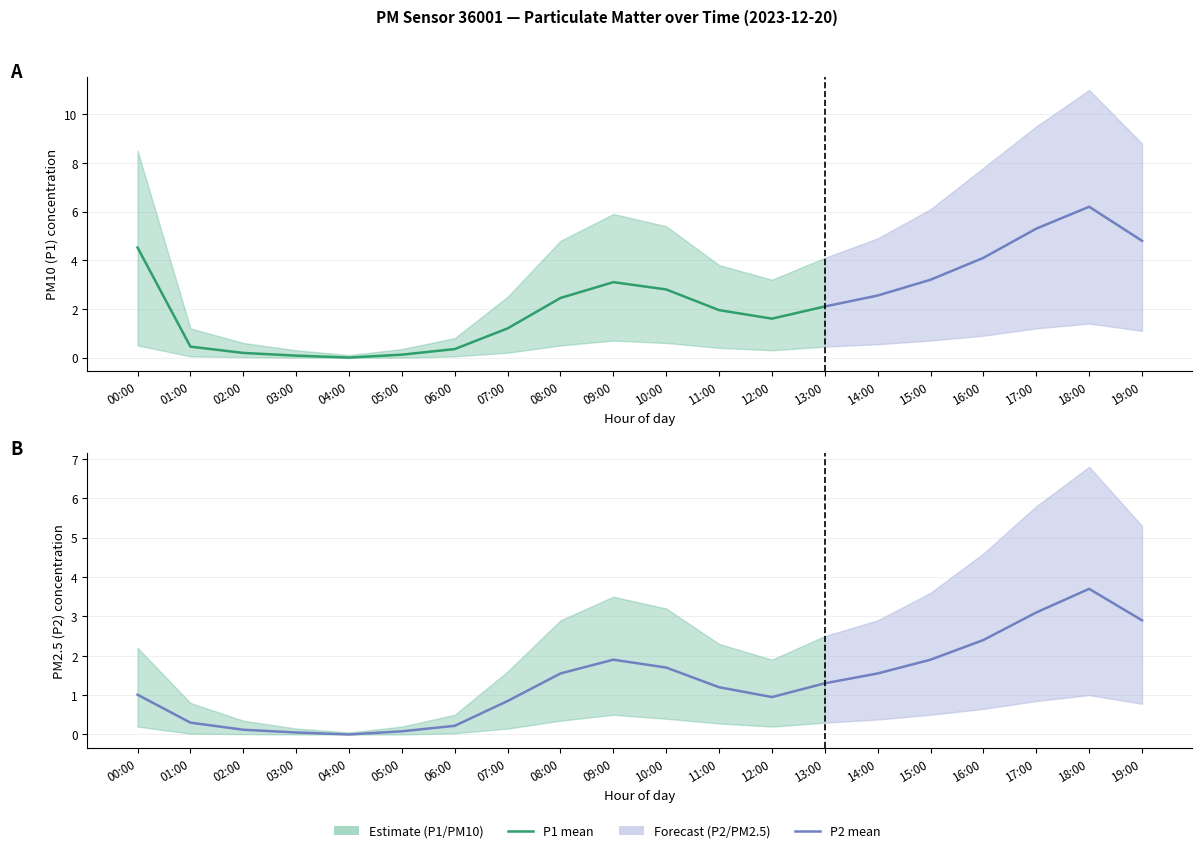

True or false: P1 and P2 intersect in this chart.

False